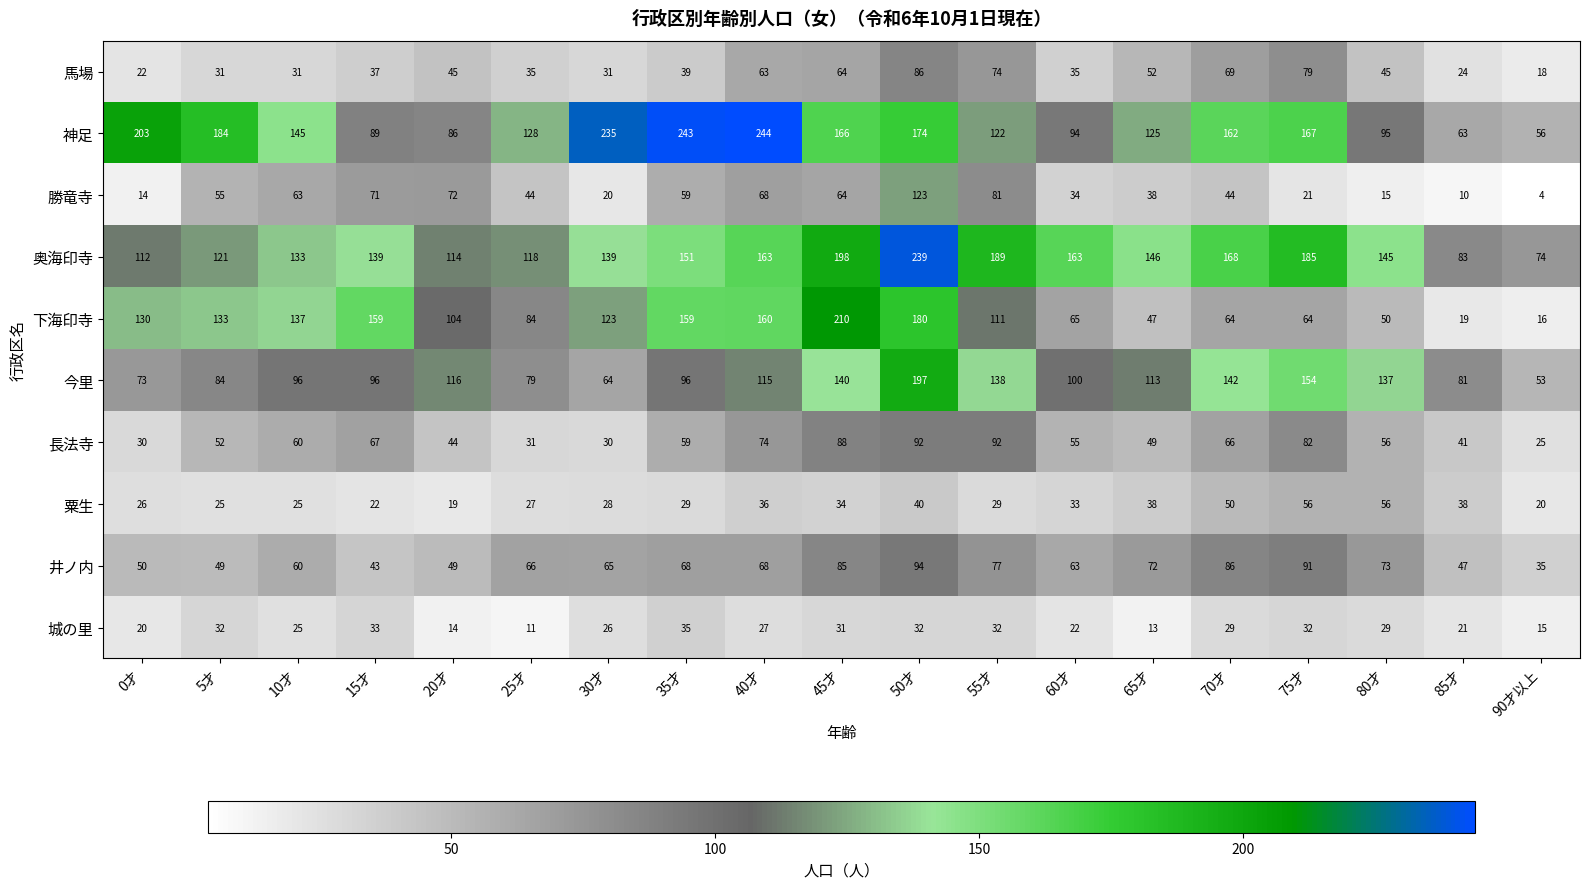

Rank the series by their maximum value, from highest to lowest.

神足, 奥海印寺, 下海印寺, 今里, 勝竜寺, 井ノ内, 長法寺, 馬場, 粟生, 城の里